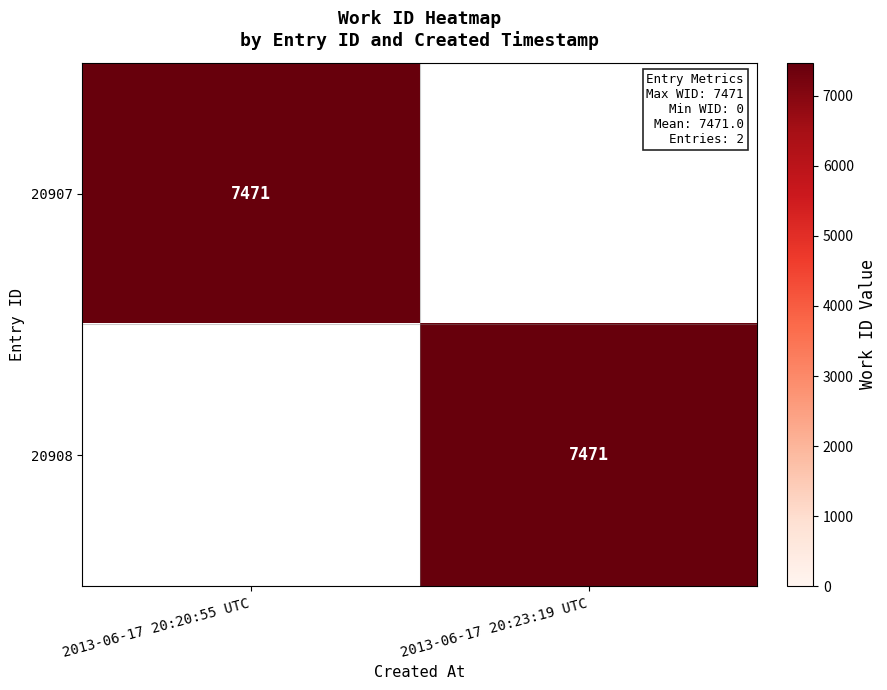

The value of 20907 at 2013-06-17 20:20:55 UTC is 2447. True or false?

False